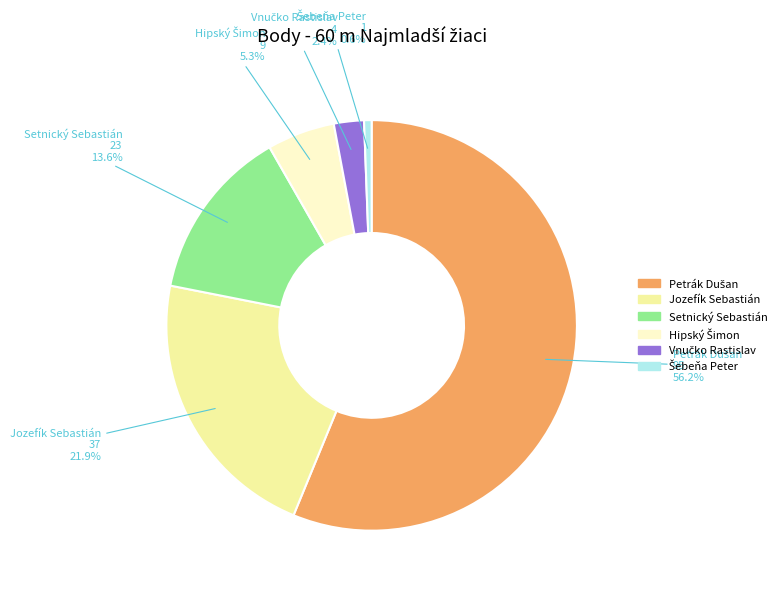

Does Jozefík Sebastián account for over 50% of the chart?

No